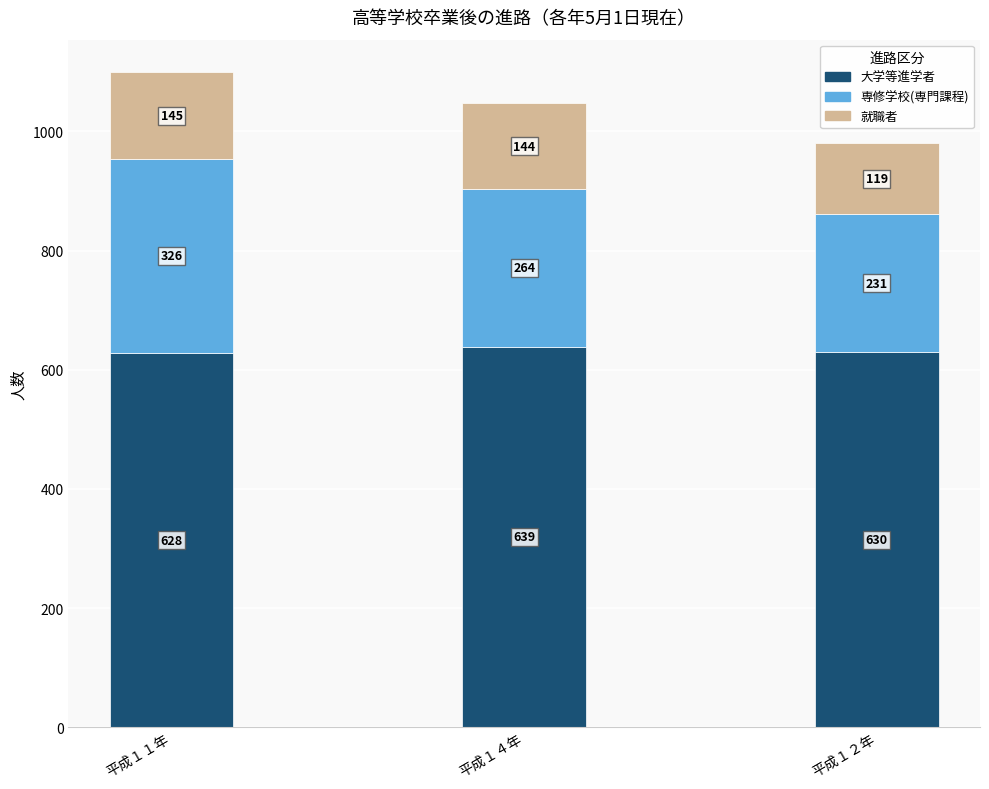

What is the total value across all series at 平成１２年?

980